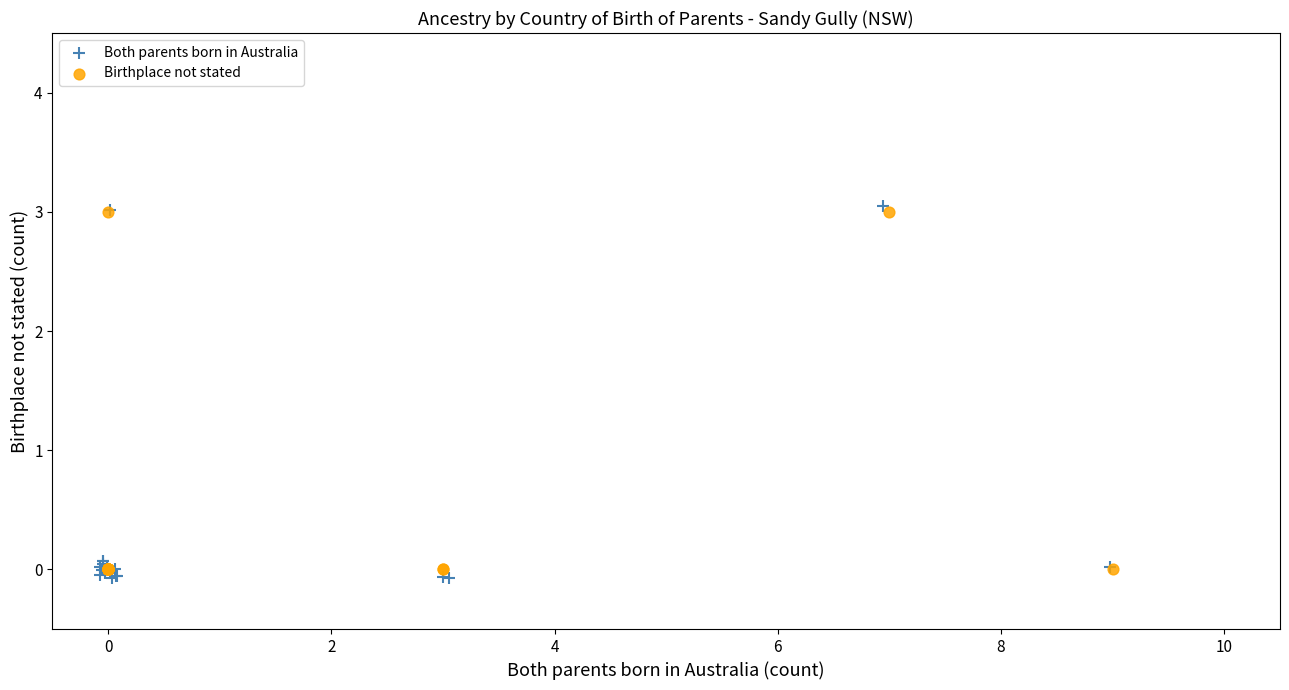

Which series has the widest spread of Y values?

Both parents born in Australia